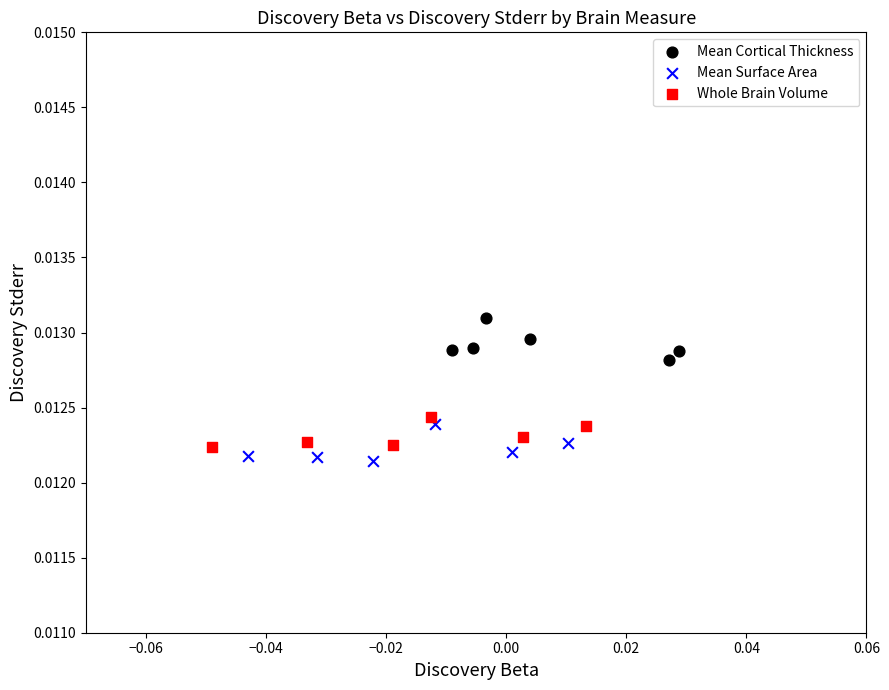

Which series reaches the minimum Y coordinate?

Mean Surface Area